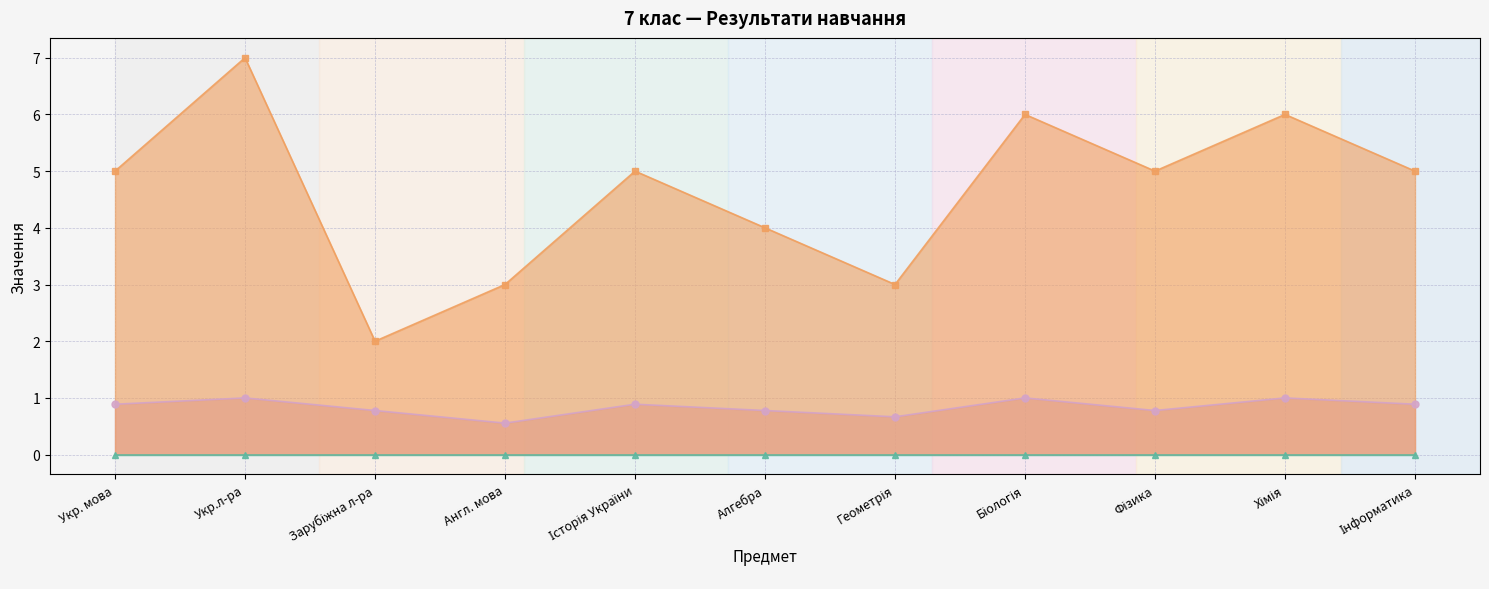

What is the total value across all series at Укр. мова?

5.9